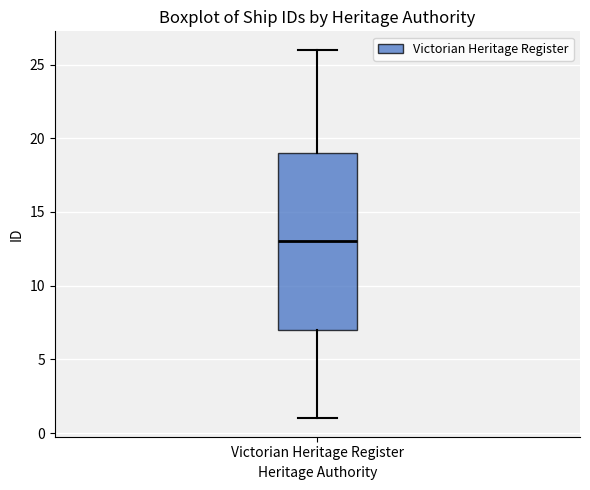

Transcribe this box plot: give where the median line is, the range the box spans, and where the two whiskers end, as read against the y-axis. The values are not printed on the chart, so give them approximately, as read against the axis.

median 13, box 7 to 19, whiskers 1 to 26